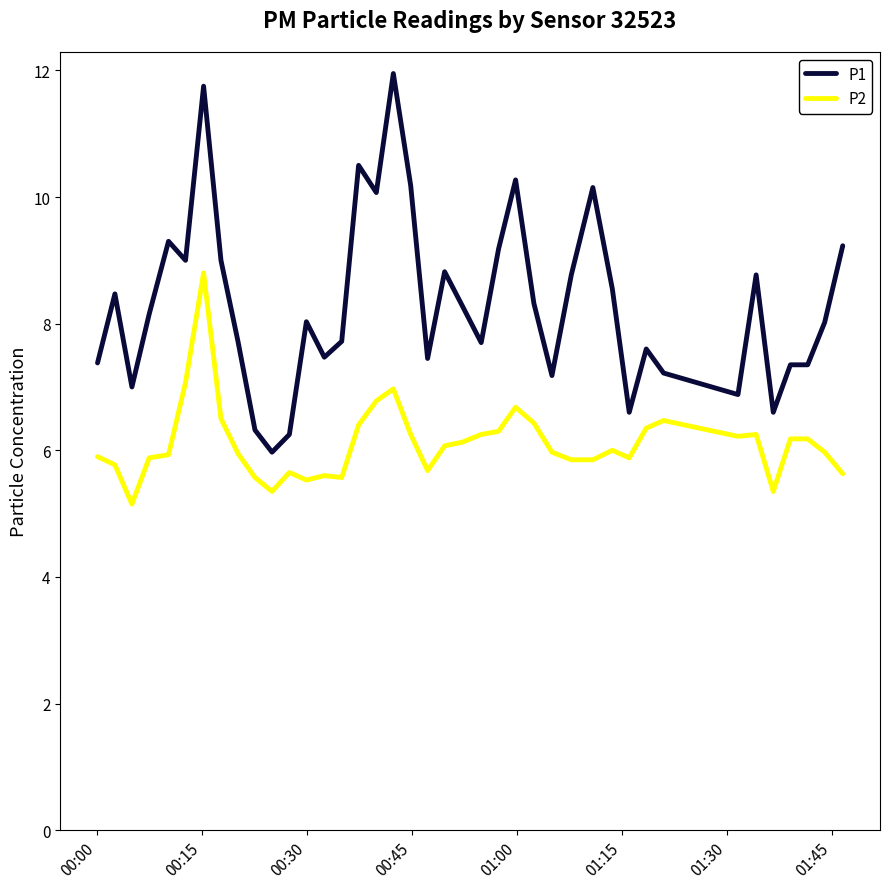

True or false: P1 and P2 intersect in this chart.

False